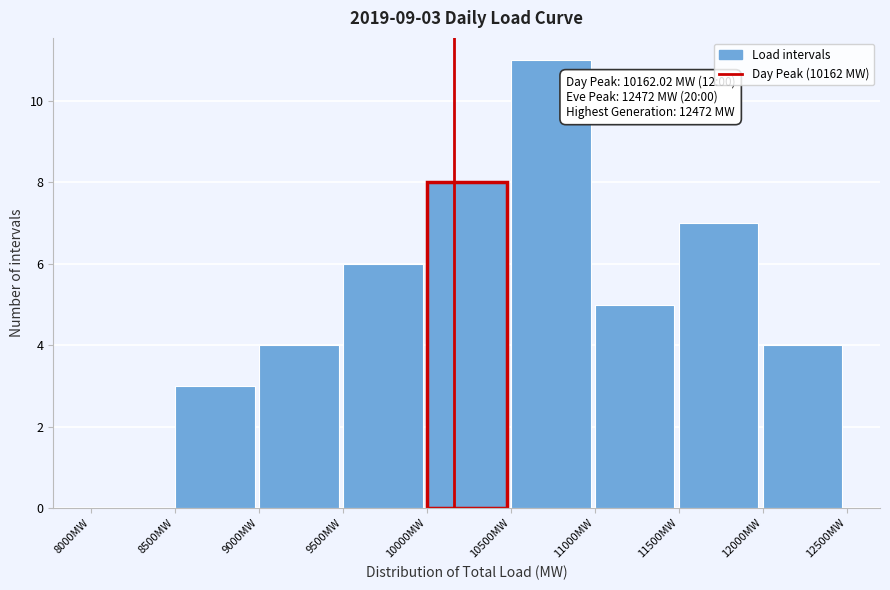

Which range on the x-axis has the tallest bar?

10500 to 11000